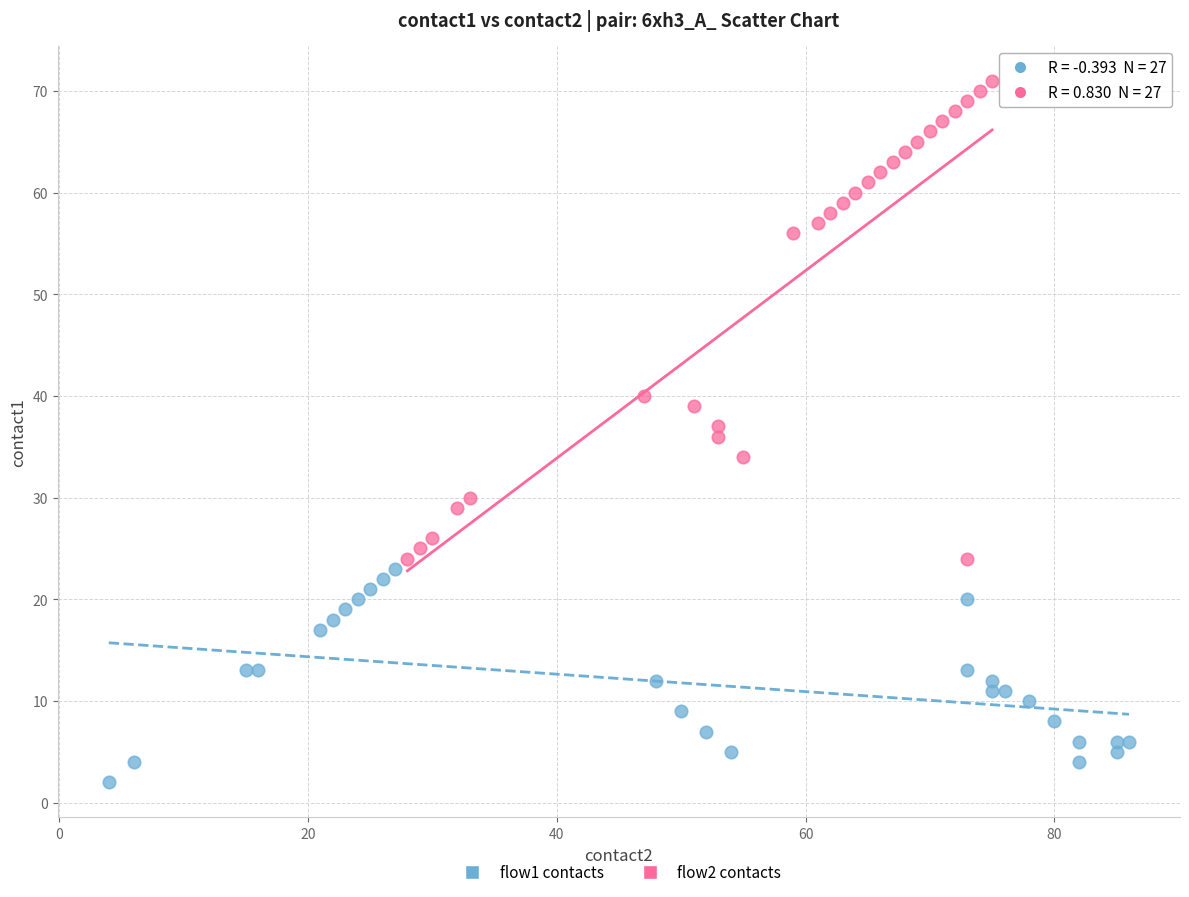

Which series contains the highest Y value?

flow2 contacts